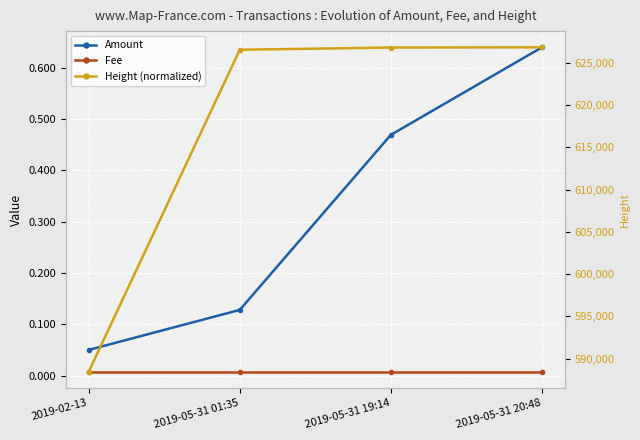

How many values in the Height (normalized) series are below 626827?

2